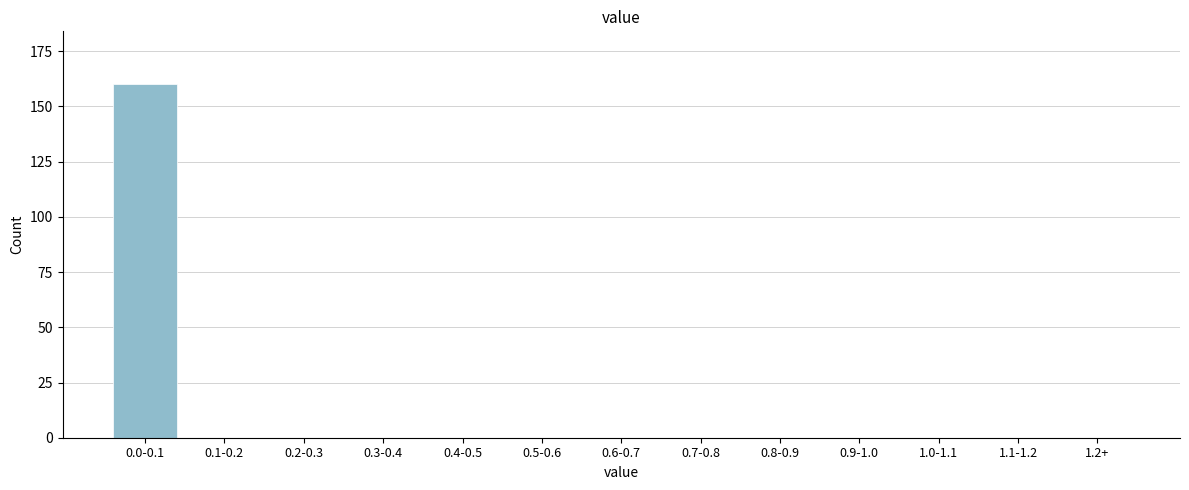

Reading left to right, what are all the values shown in this chart?

0.0-0.1=160	0.1-0.2=0	0.2-0.3=0	0.3-0.4=0	0.4-0.5=0	0.5-0.6=0	0.6-0.7=0	0.7-0.8=0	0.8-0.9=0	0.9-1.0=0	1.0-1.1=0	1.1-1.2=0	1.2+=0